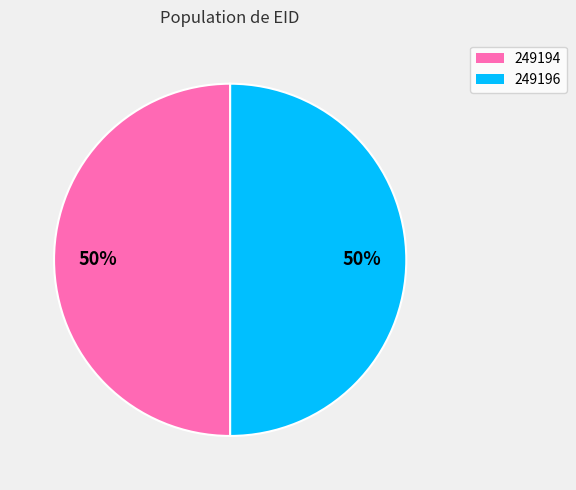

Combined, do 249196 and 249194 account for over 50%?

Yes